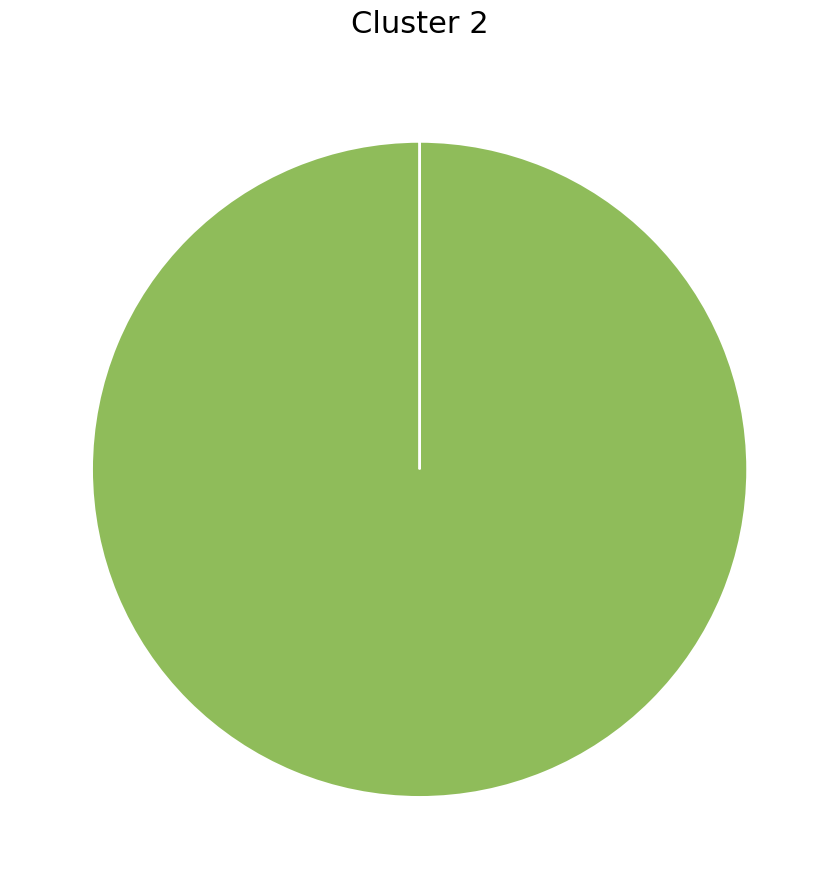

Is there any slice that represents more than half of the pie?

Yes